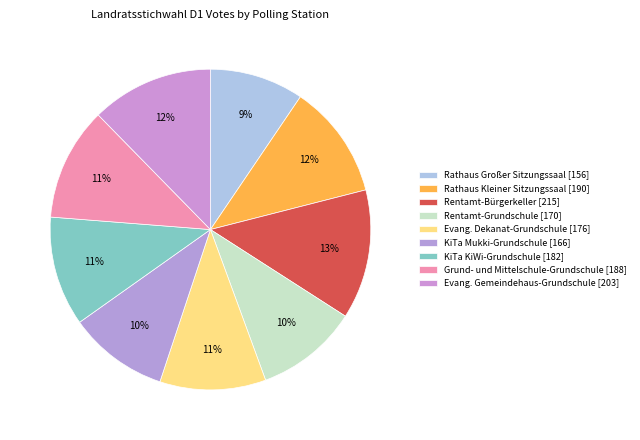

How many slices are in this pie chart?

9